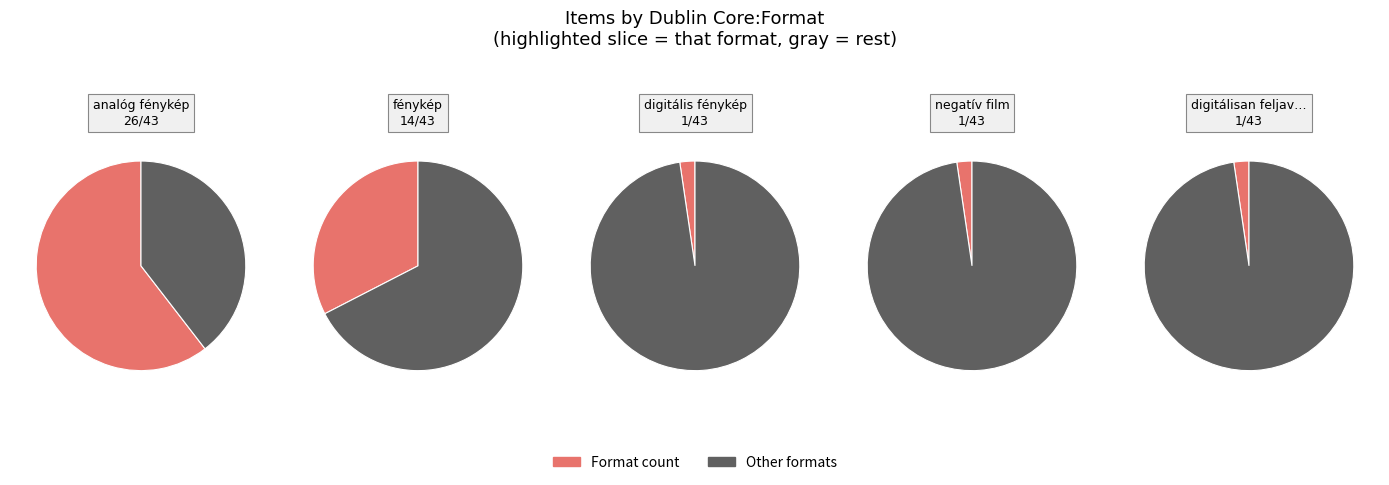

What is the change in value from fénykép to digitális fénykép?

-13